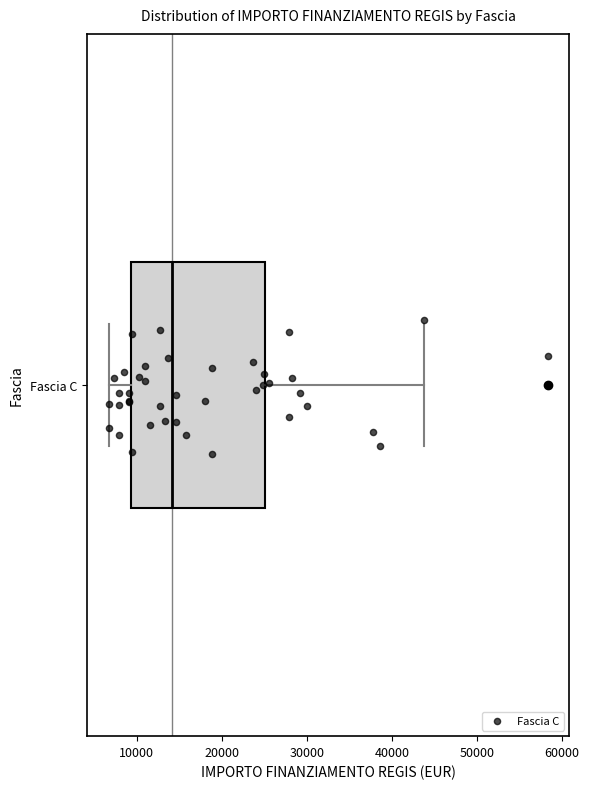

Where is the left edge of the box for Fascia C on the x-axis? The values are not printed on the chart, so give them approximately, as read against the axis.

9000